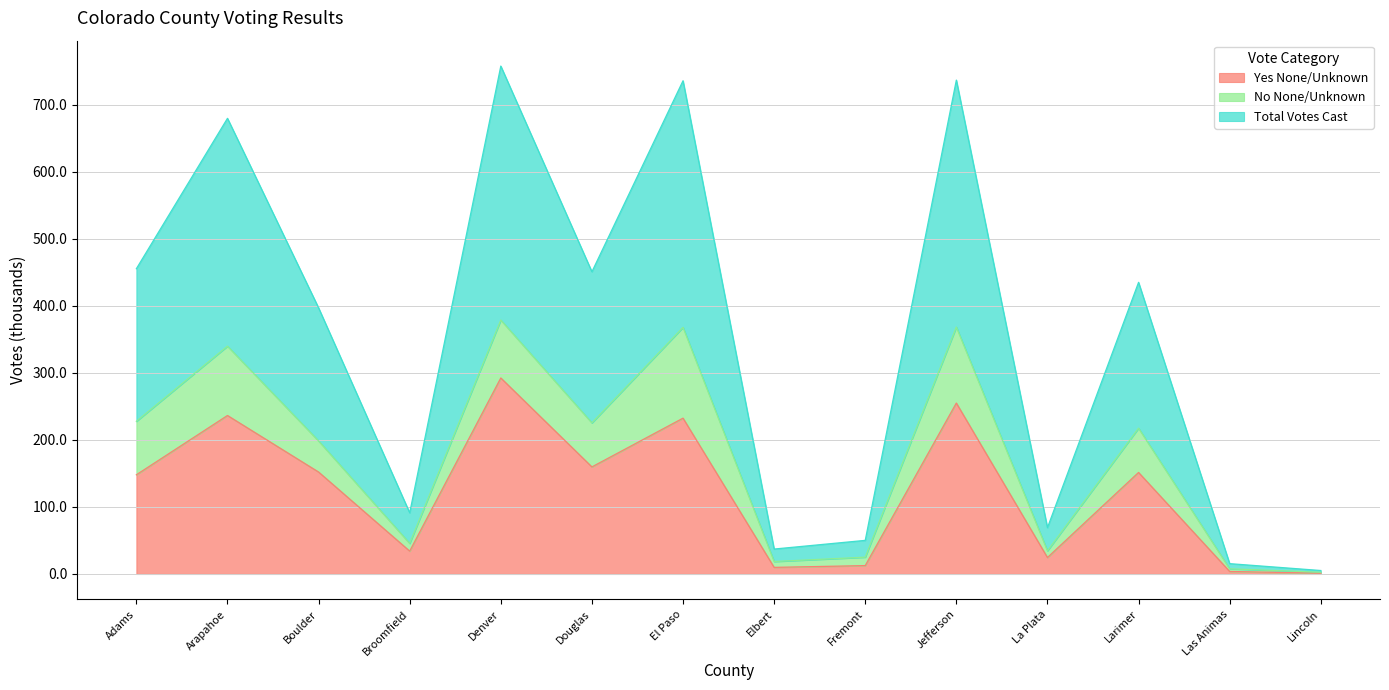

At which category is the sum across all series the highest?

Denver